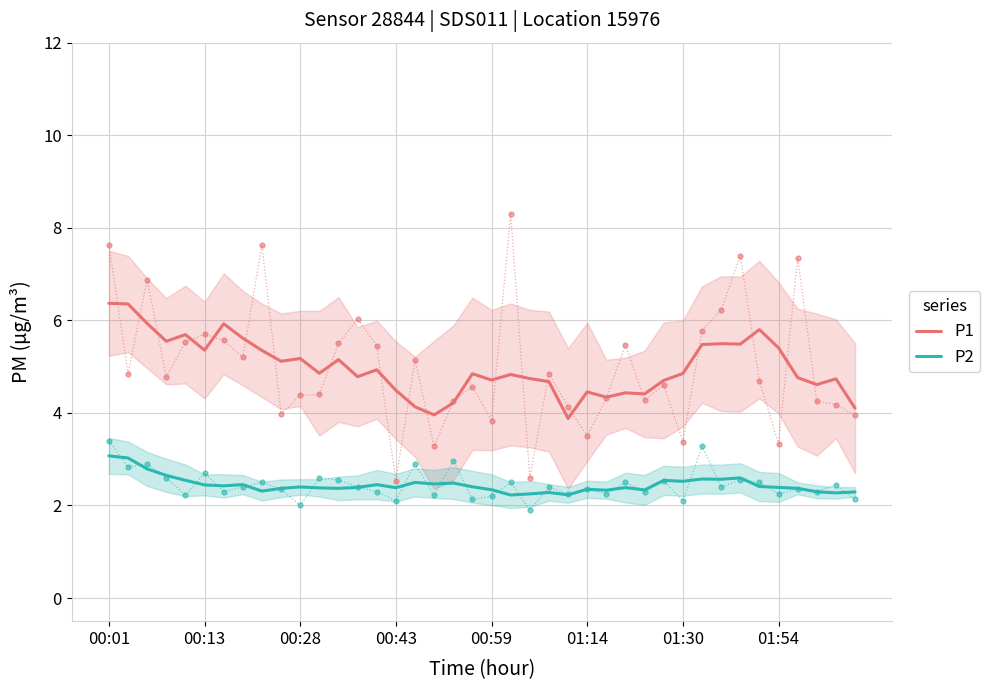

Does the chart display data point markers on the line(s)?

No